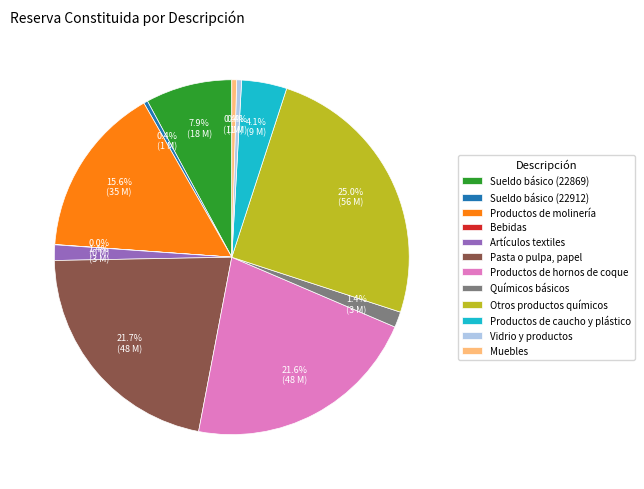

True or false: Productos de molinería accounts for 16% of the total.

True